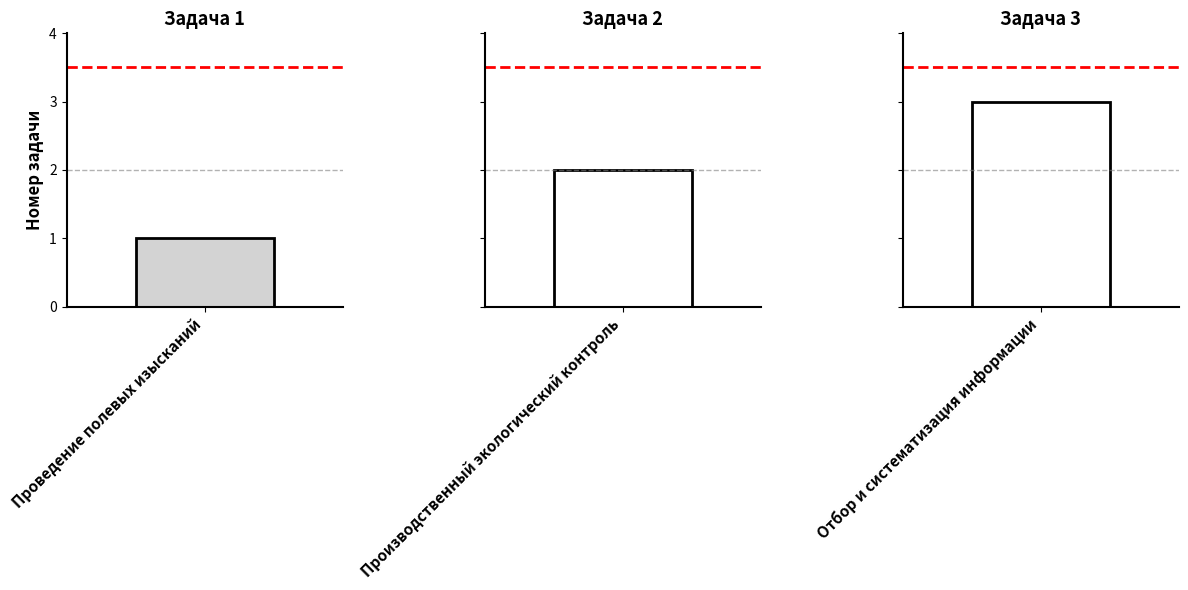

What is the sum of the values at Проведение полевых изысканий and Отбор и систематизация информации?

4